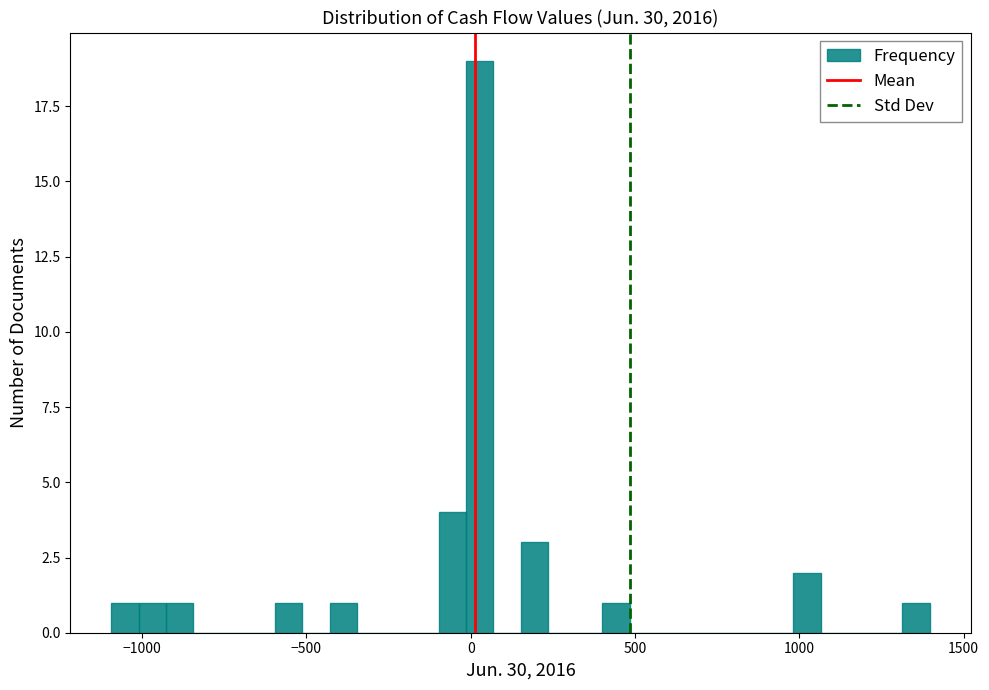

Read against the x-axis, roughly where is the centre of the tallest bar?

50